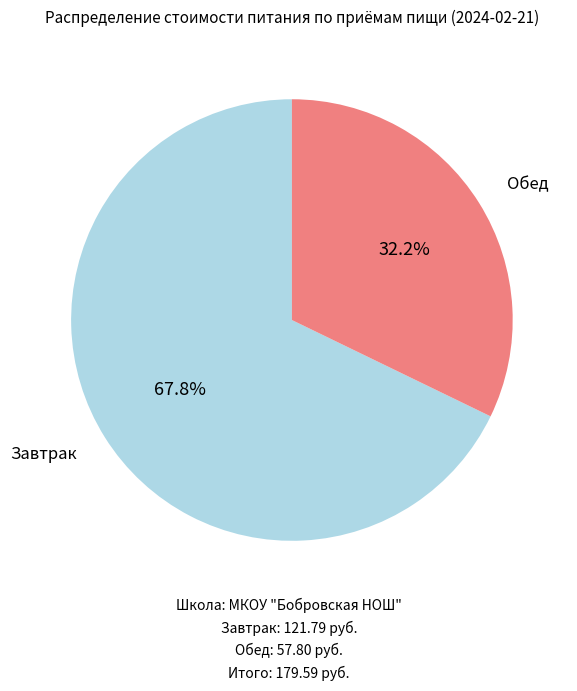

Is there any slice that represents more than half of the pie?

Yes